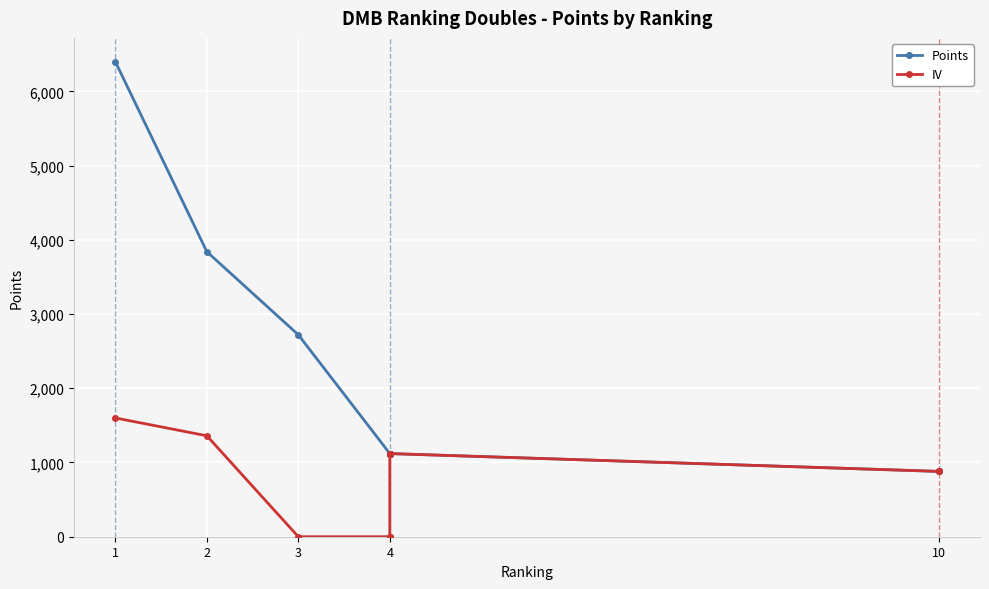

True or false: Points has a value of 11493 at 1.

False